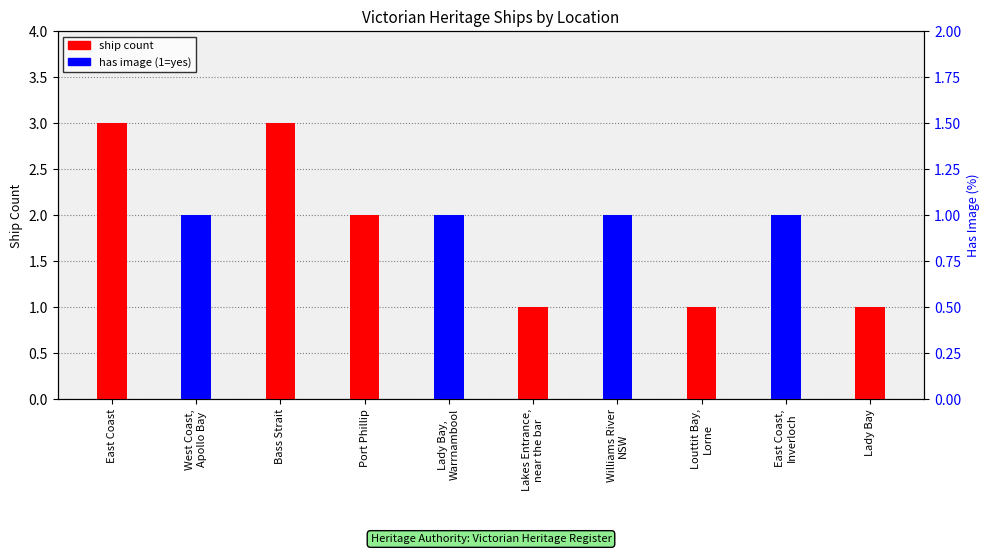

How many bars are there in each group?

2